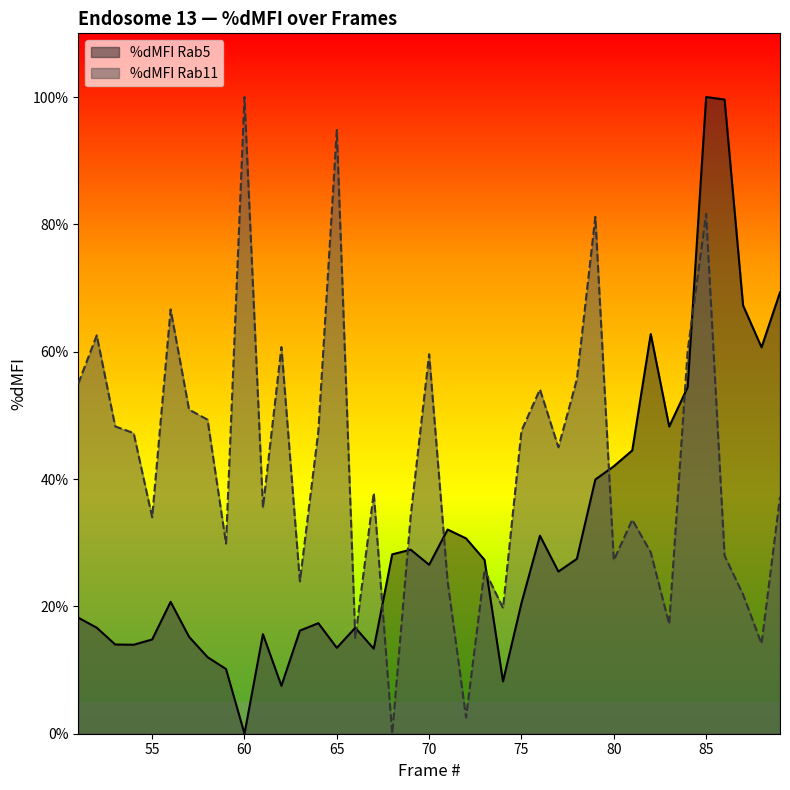

Does the chart have visible grid lines?

No